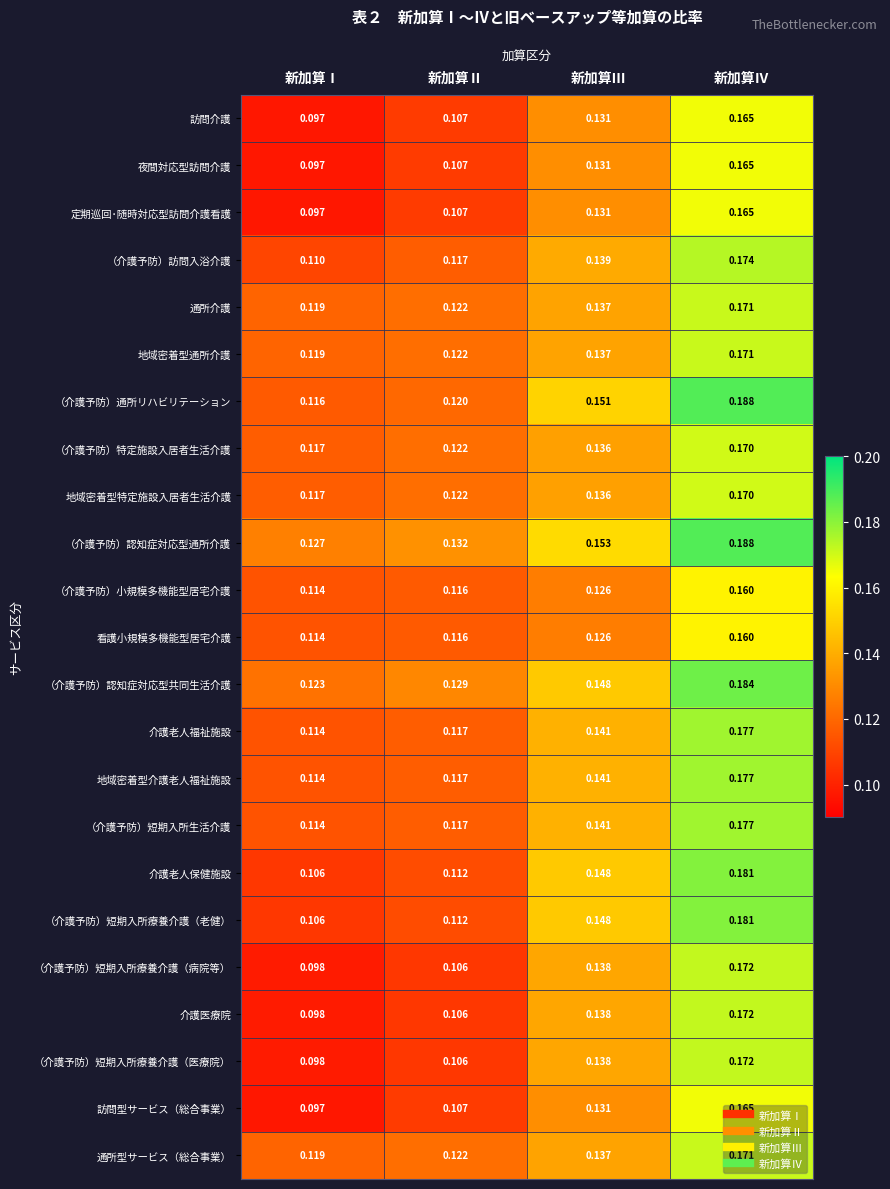

At which label does （介護予防）短期入所療養介護（老健） reach its peak?

新加算Ⅳ